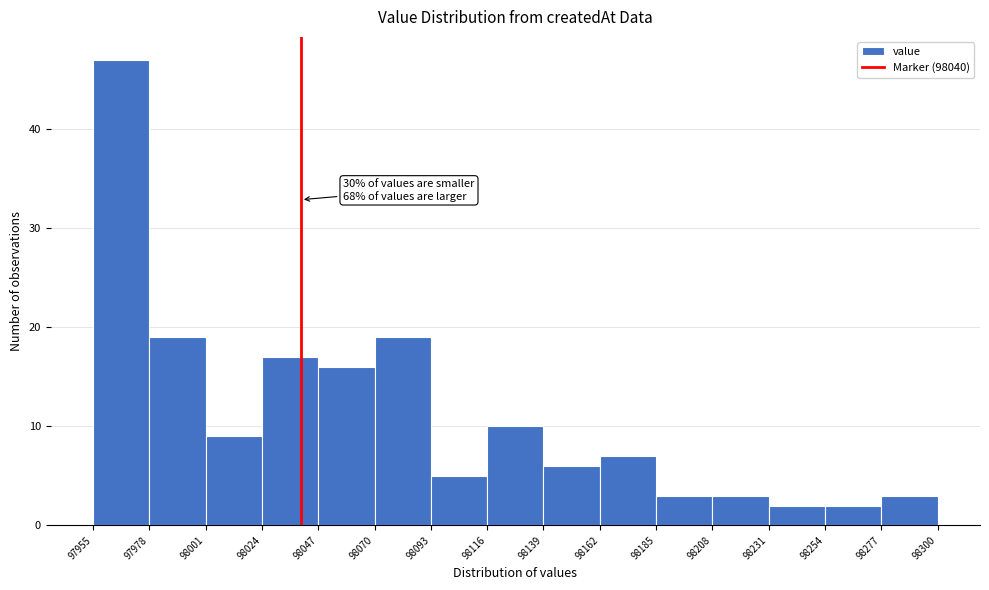

Over which range of the x-axis is the bar tallest?

97955 to 97978